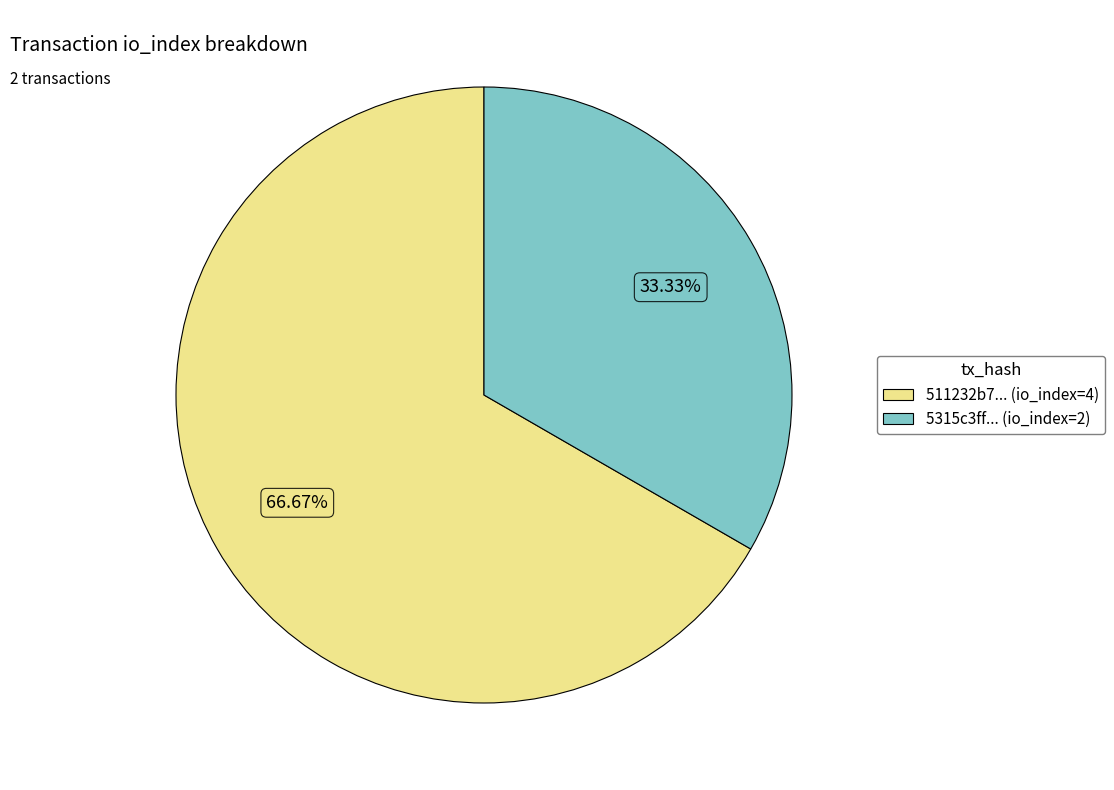

Does any single category account for the majority?

Yes